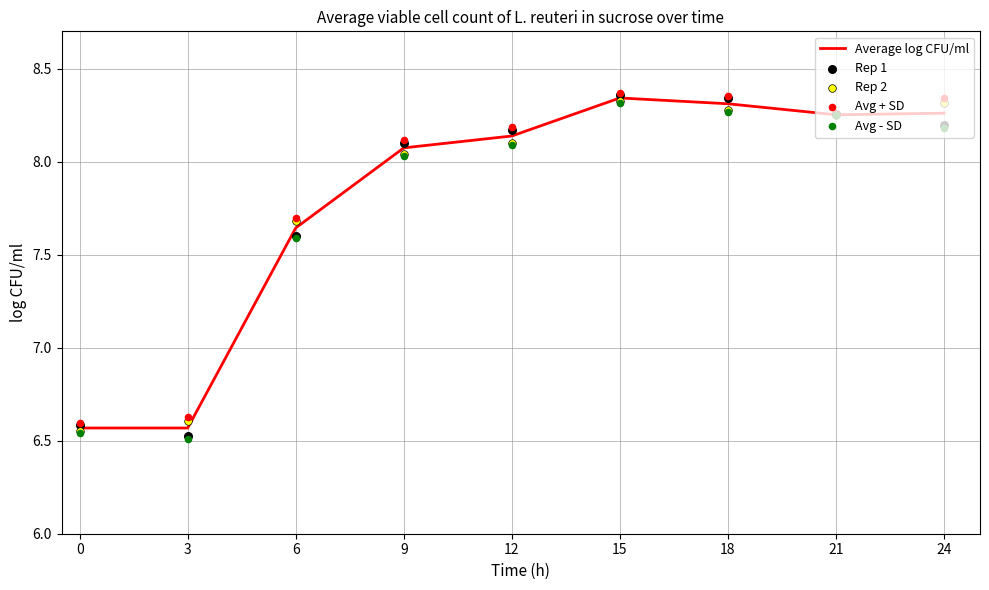

Which series reaches the minimum Y coordinate?

Avg - SD